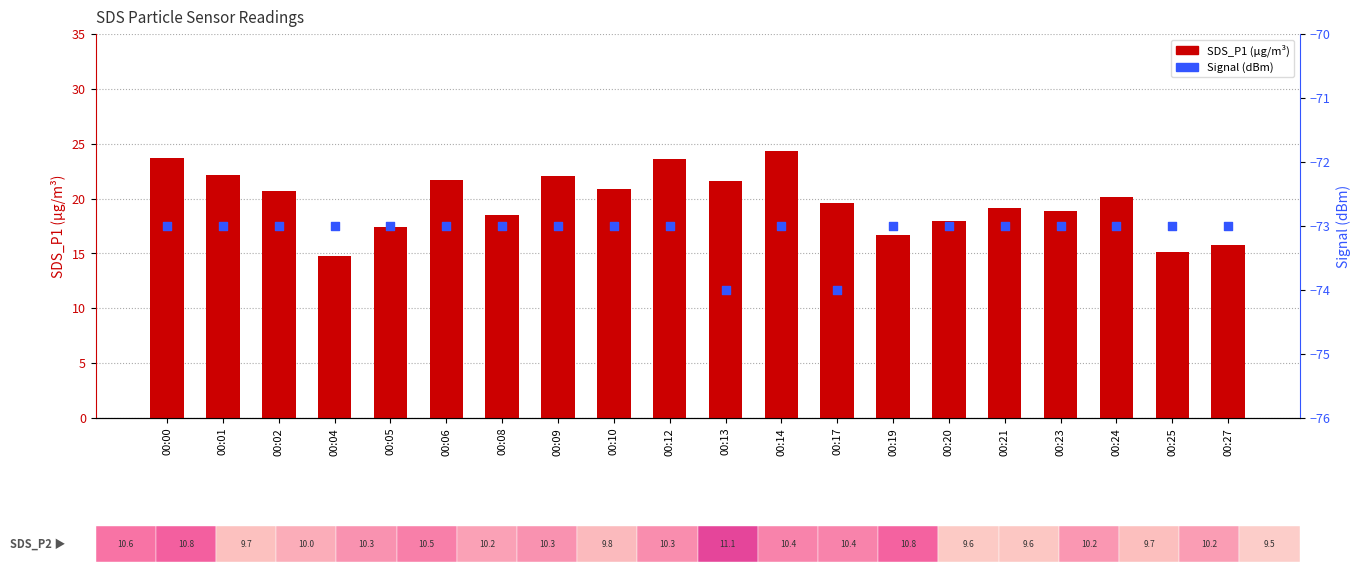

Which series has the widest spread of Y values?

SDS_P1 (µg/m³)